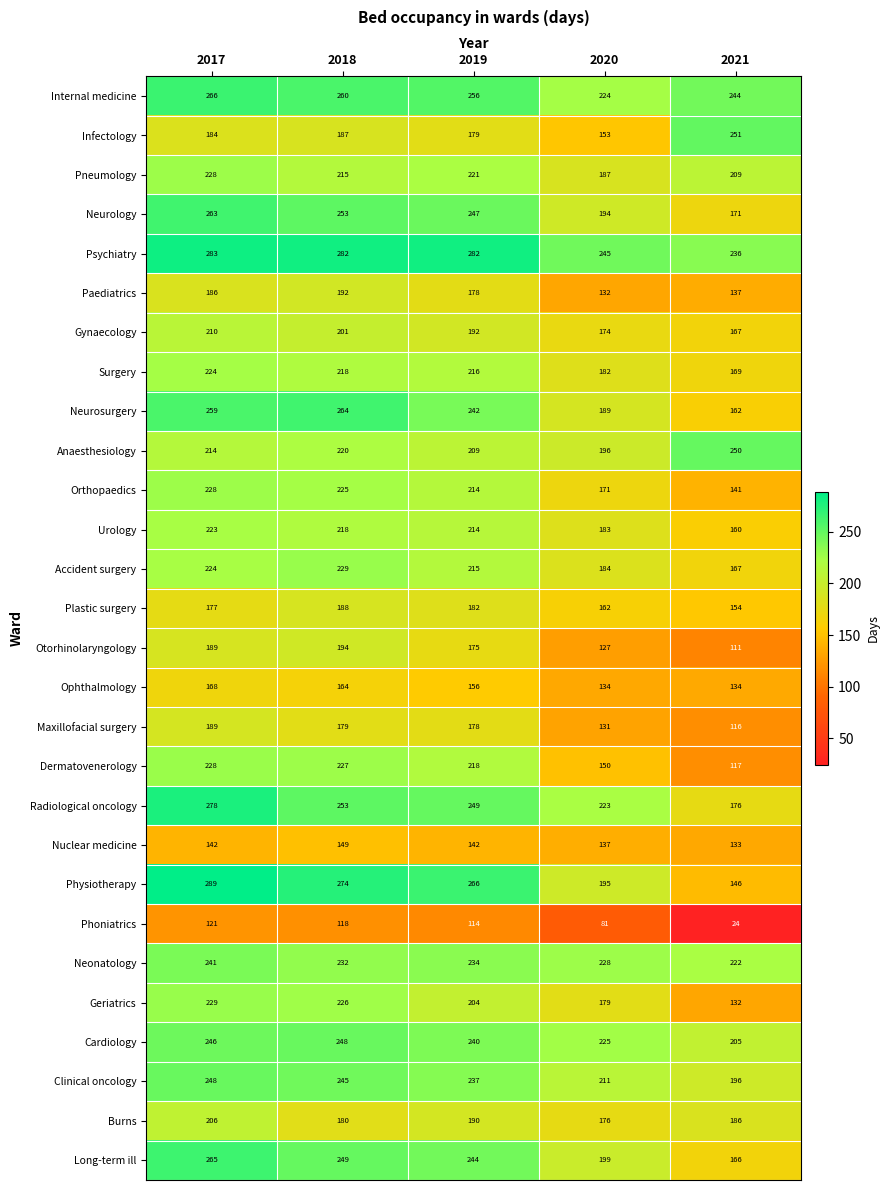

How many Neonatology values are between 228 and 234?

3